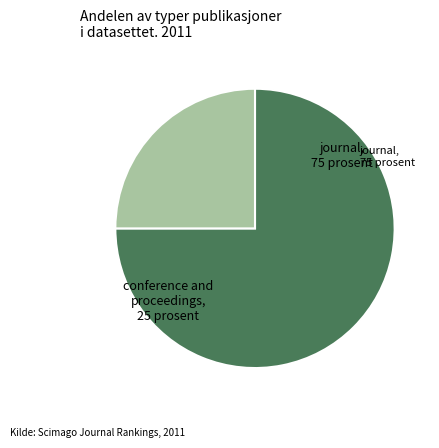

Between journal and conference and proceedings, which is larger?

journal